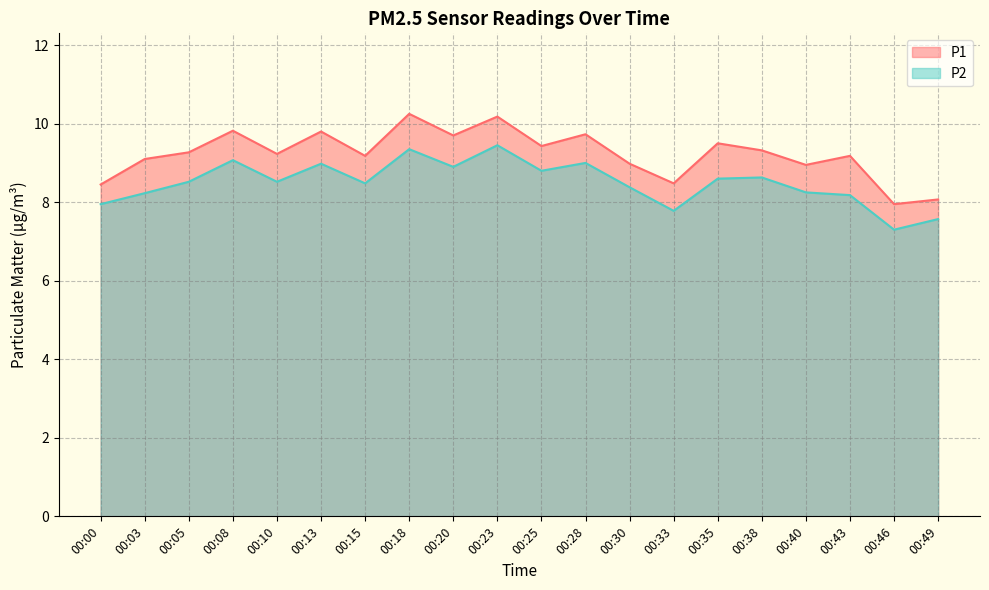

What is the maximum value for P2?

9.4